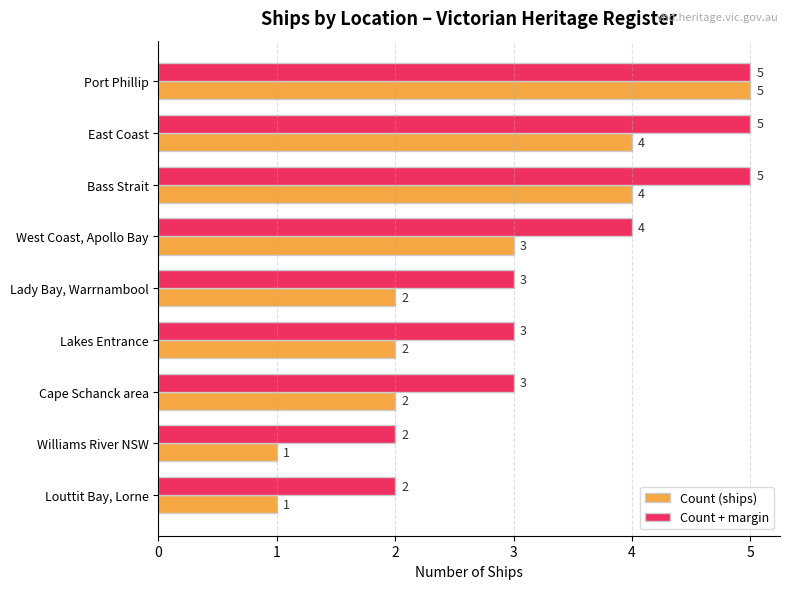

What is the average value of the Count + margin series?

4